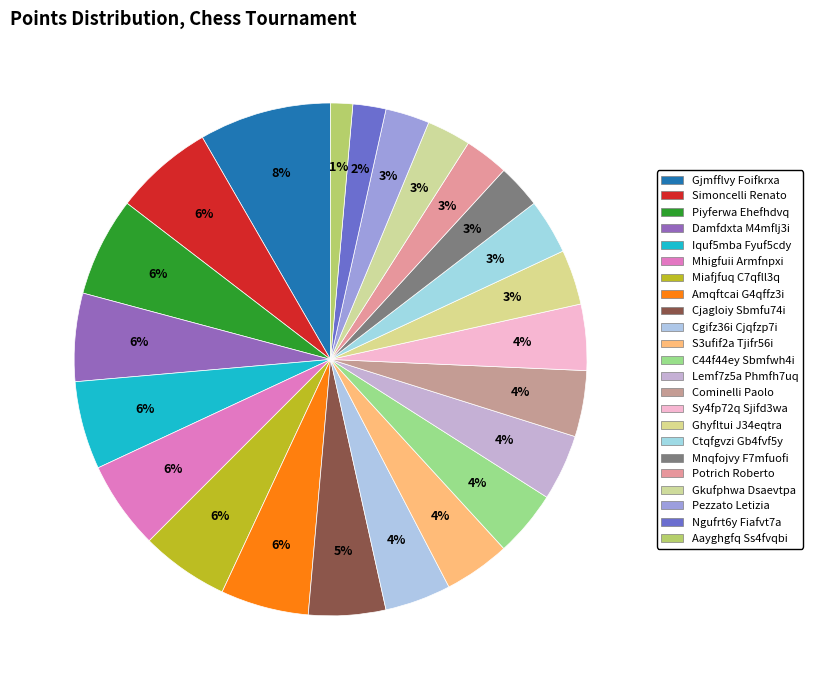

How many segments does this pie chart have?

23